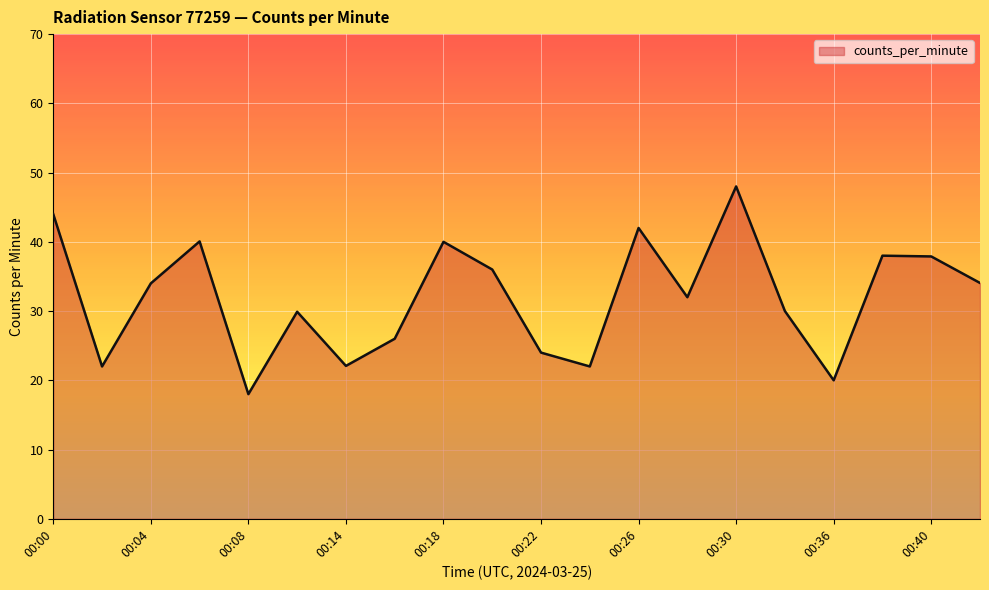

What is the maximum value shown in the chart?

48.0